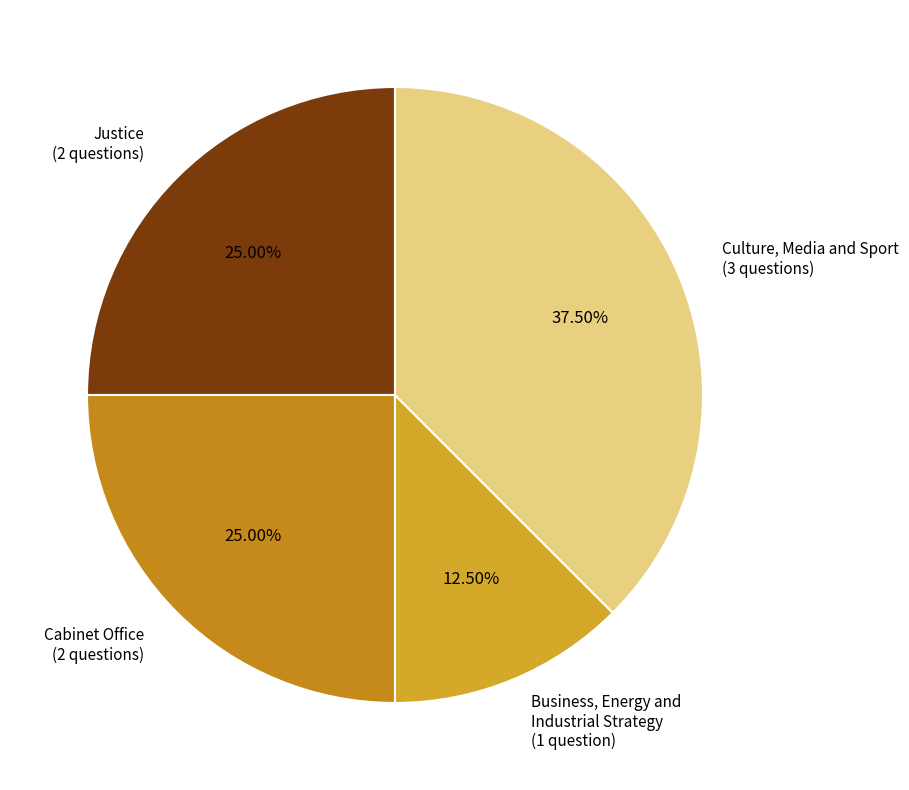

Which category has the smallest portion of the pie?

Business, Energy and Industrial Strategy